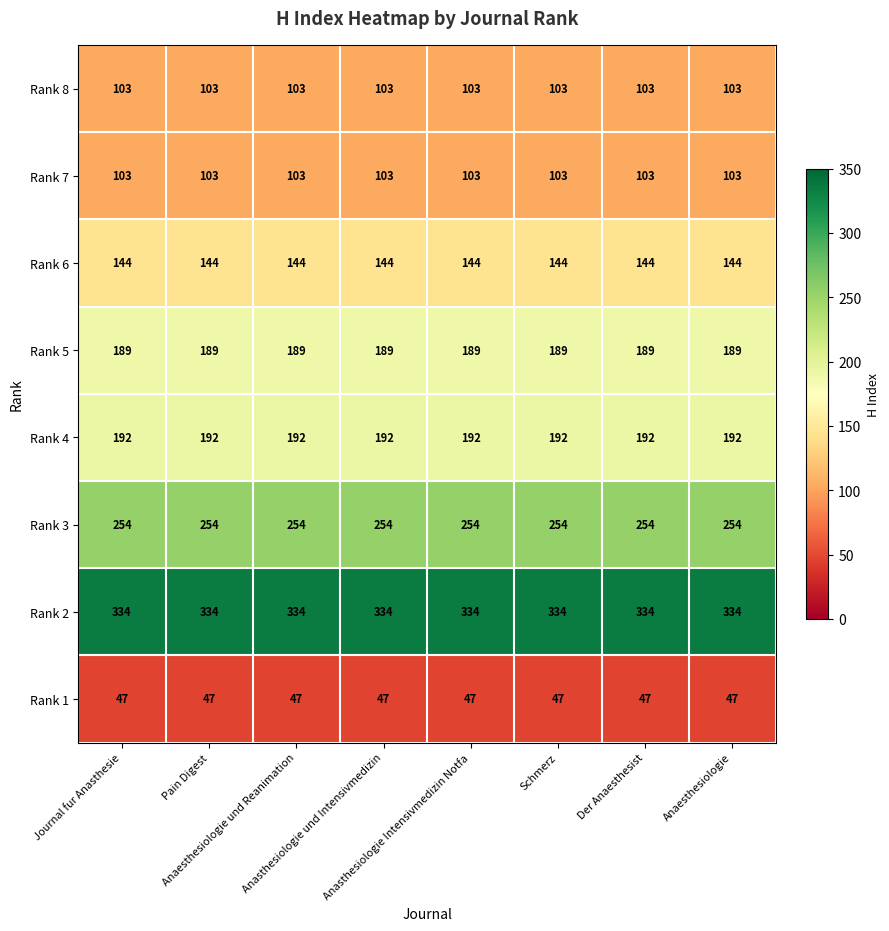

Which series has the largest total across all categories?

Rank 2